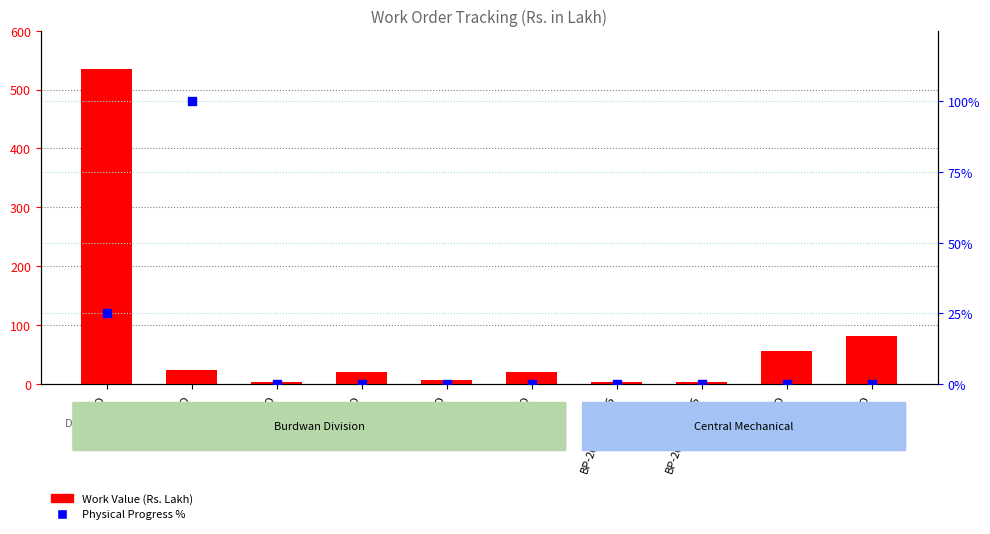

Which series contains the lowest Y value?

Physical Progress %